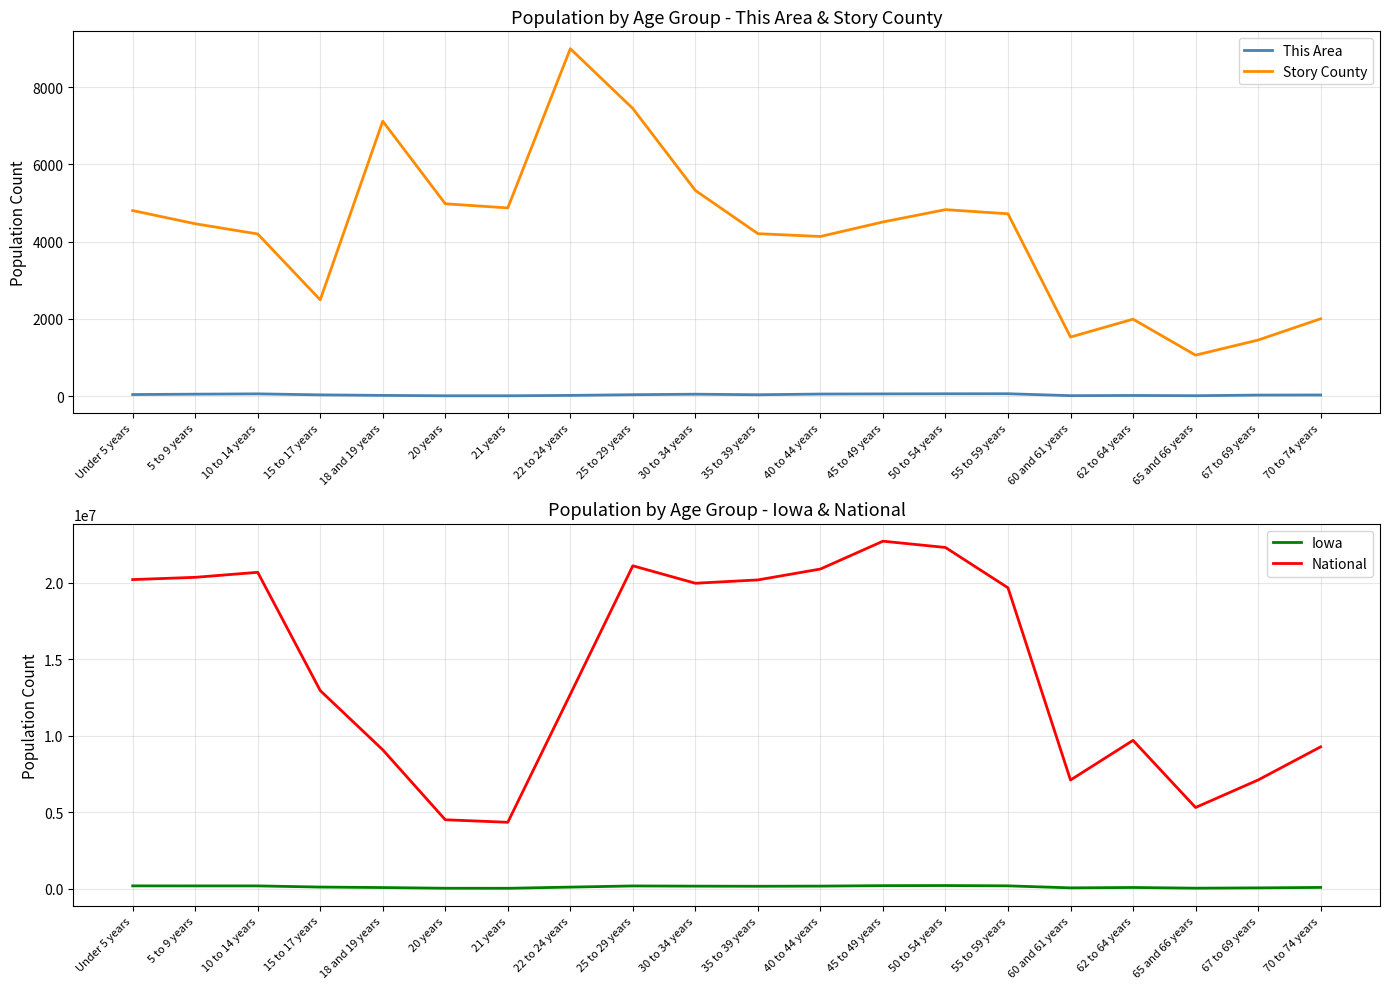

At which label does Iowa reach its peak?

50 to 54 years